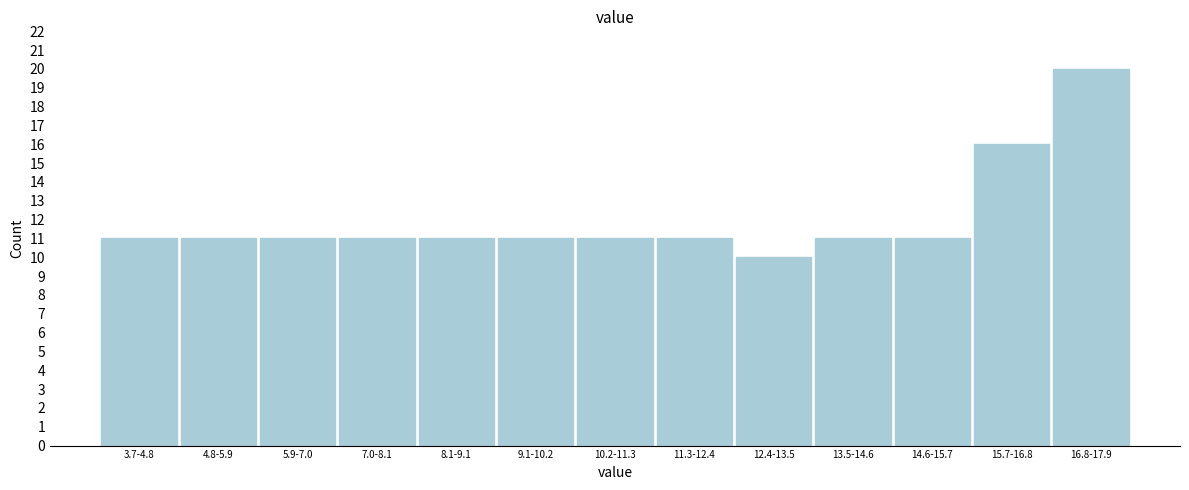

Reading right to left, list all the values displayed in this chart.

16.8-17.9=20	15.7-16.8=16	14.6-15.7=11	13.5-14.6=11	12.4-13.5=10	11.3-12.4=11	10.2-11.3=11	9.1-10.2=11	8.1-9.1=11	7.0-8.1=11	5.9-7.0=11	4.8-5.9=11	3.7-4.8=11